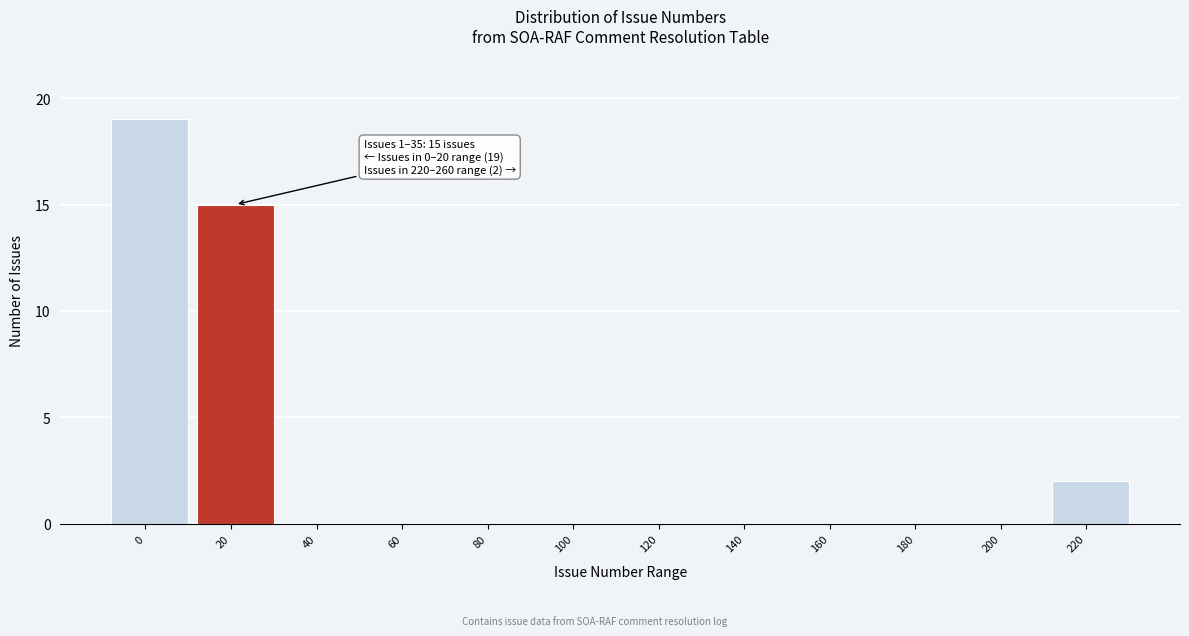

Reading left to right, list all the values displayed in this chart.

0=19	20=15	40=0	60=0	80=0	100=0	120=0	140=0	160=0	180=0	200=0	220=2